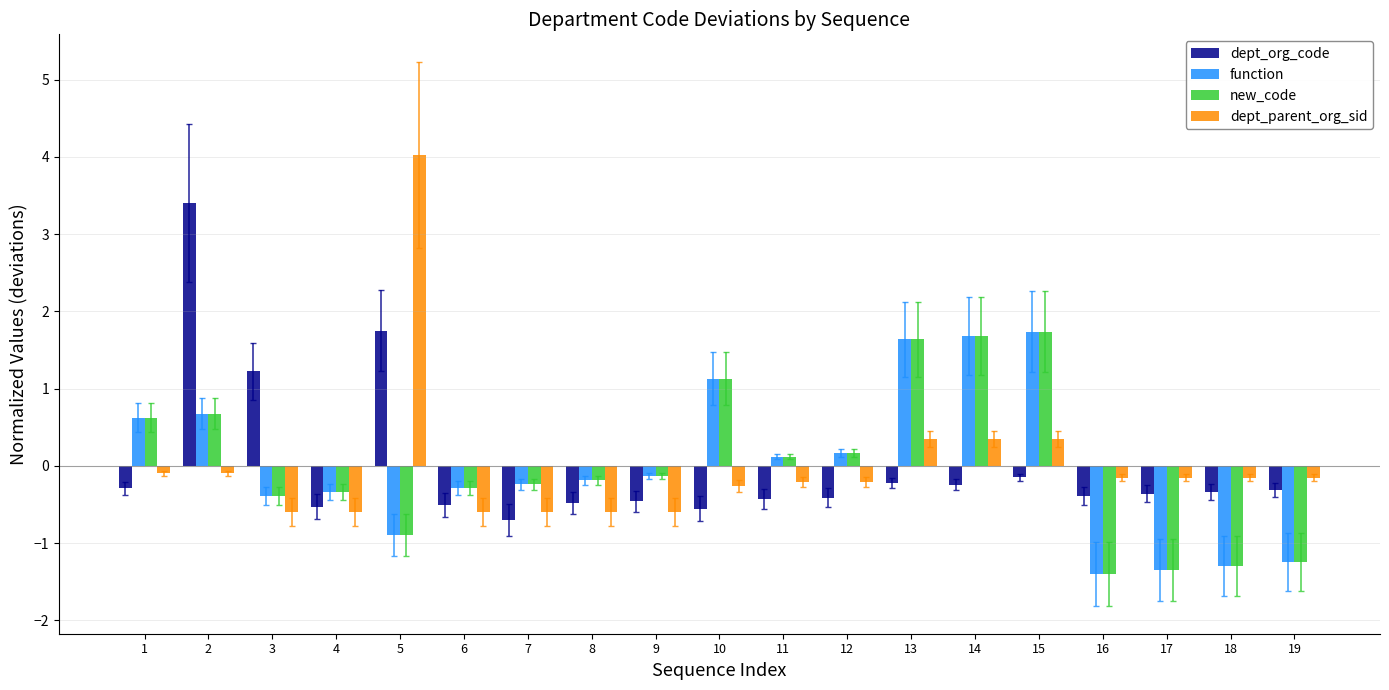

What is the difference between the dept_parent_org_sid values at 16 and 1?

0.1